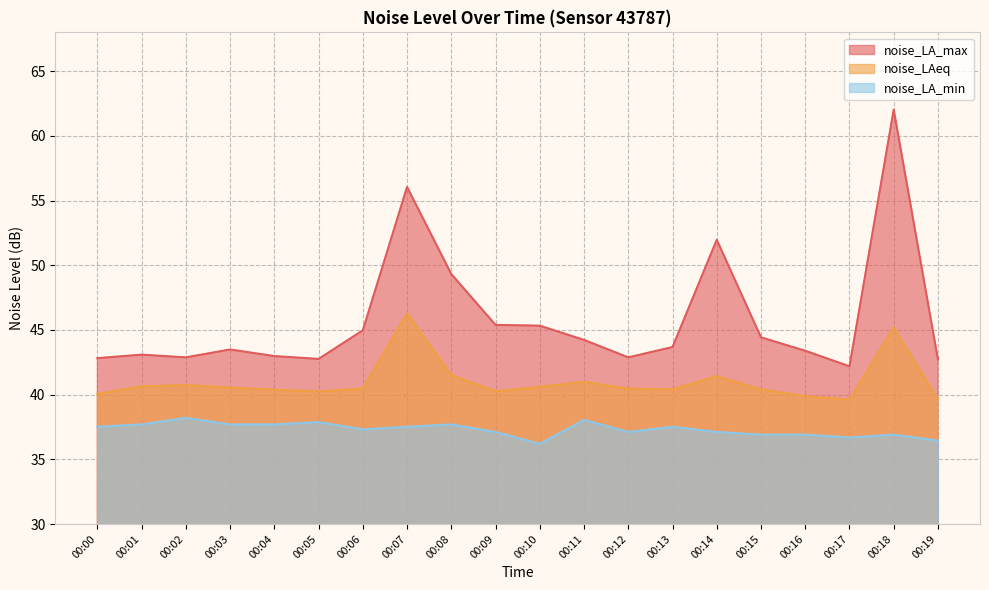

True or false: noise_LAeq and noise_LA_min intersect in this chart.

False